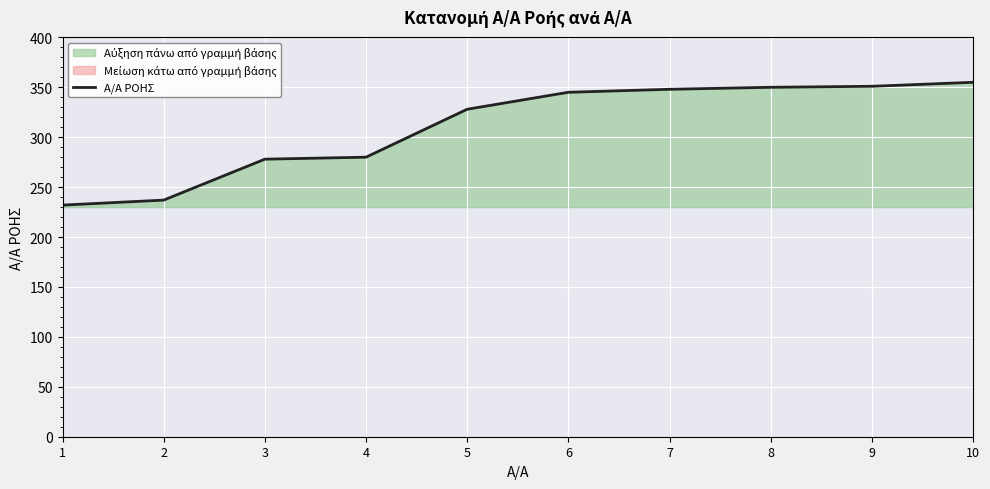

How many values are below 345?

5